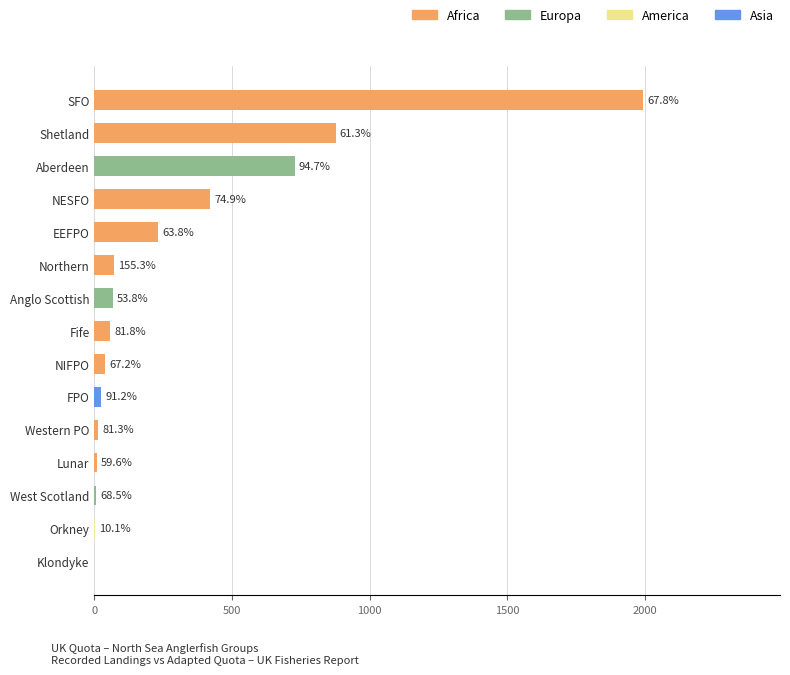

Are the bars horizontal?

Yes